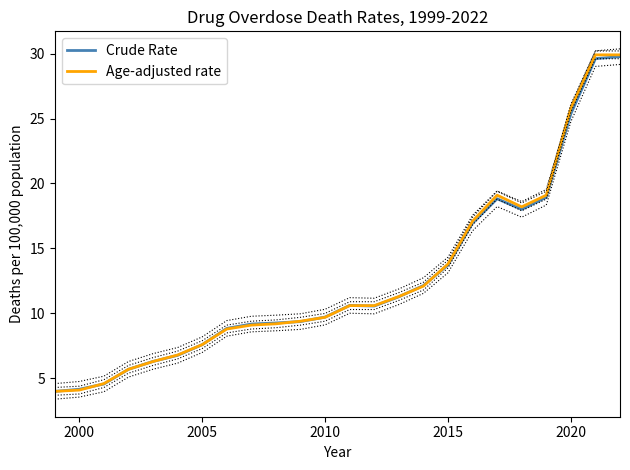

In Age-adjusted rate, how many points are higher than both neighbors (excluding endpoints)?

1